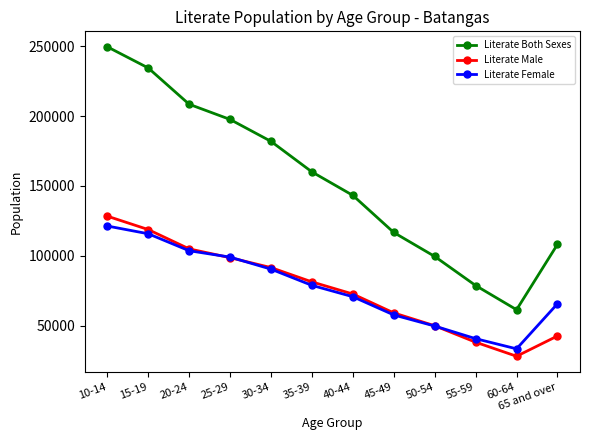

What is the label of the 12th point from the right?

10-14